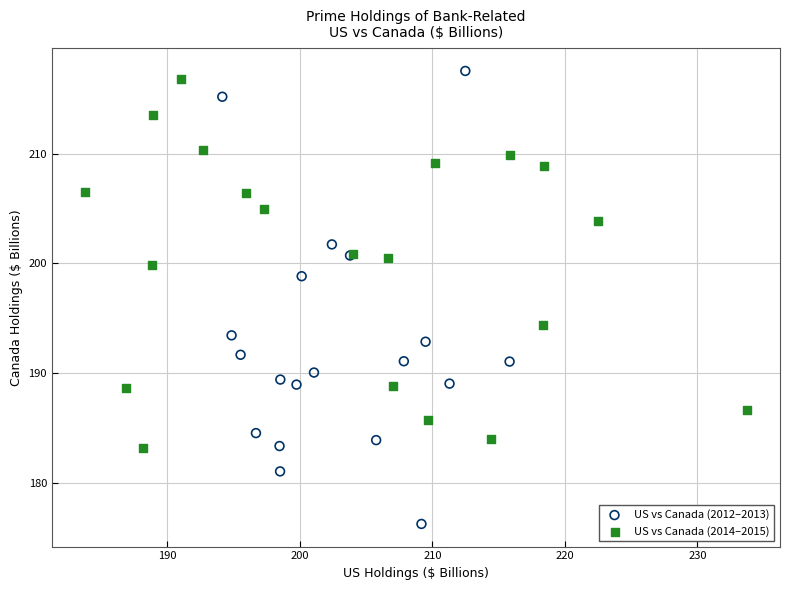

What are all the series names shown in the legend?

US vs Canada (2012–2013), US vs Canada (2014–2015)